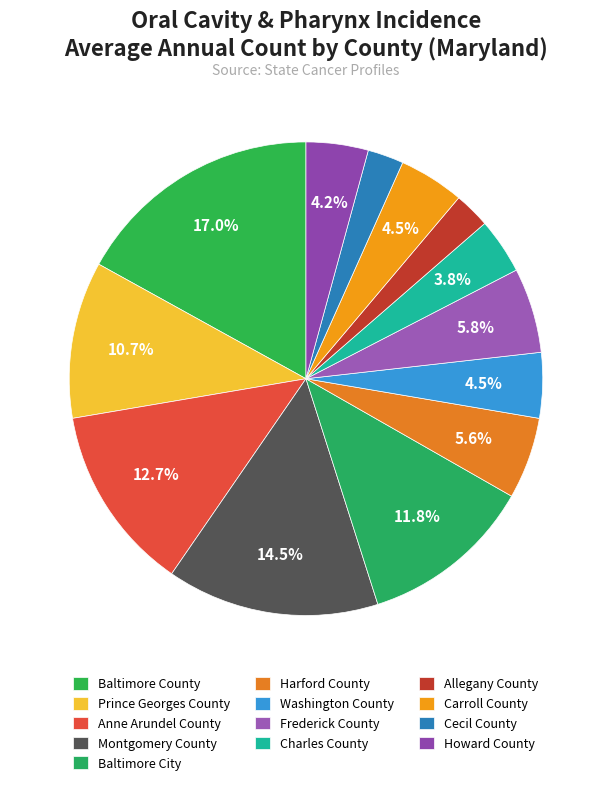

Is there any slice that represents more than half of the pie?

No